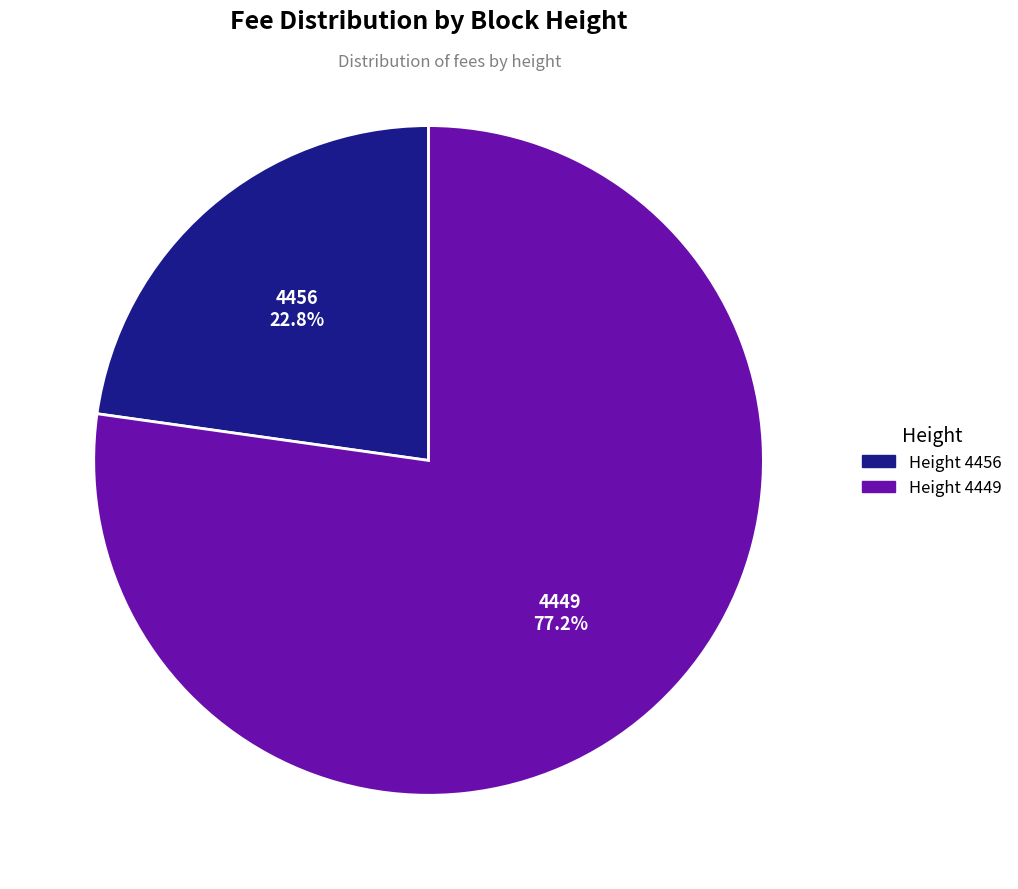

To the nearest percent, what percentage of the pie is 4456?

23%